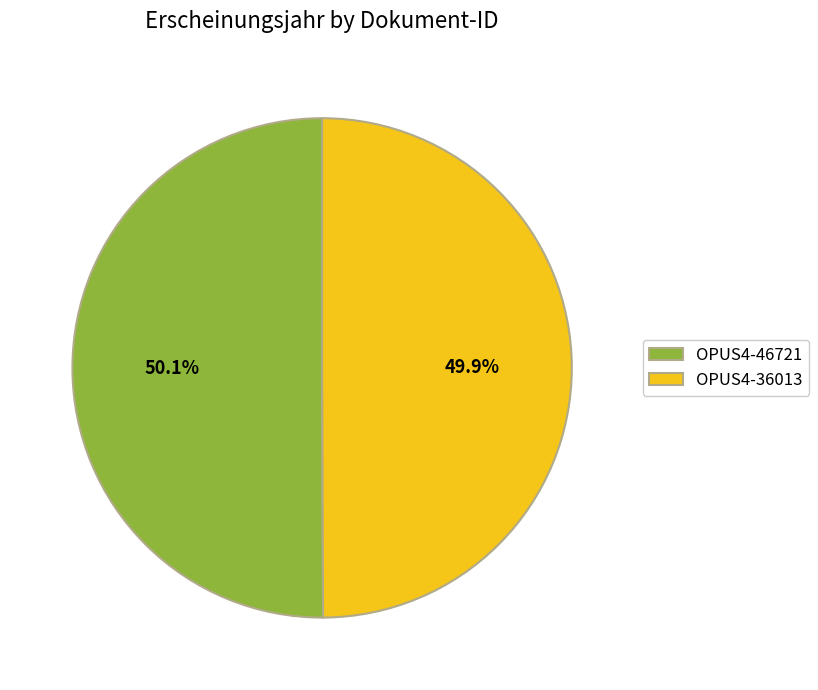

True or false: OPUS4-36013 accounts for 65% of the total.

False